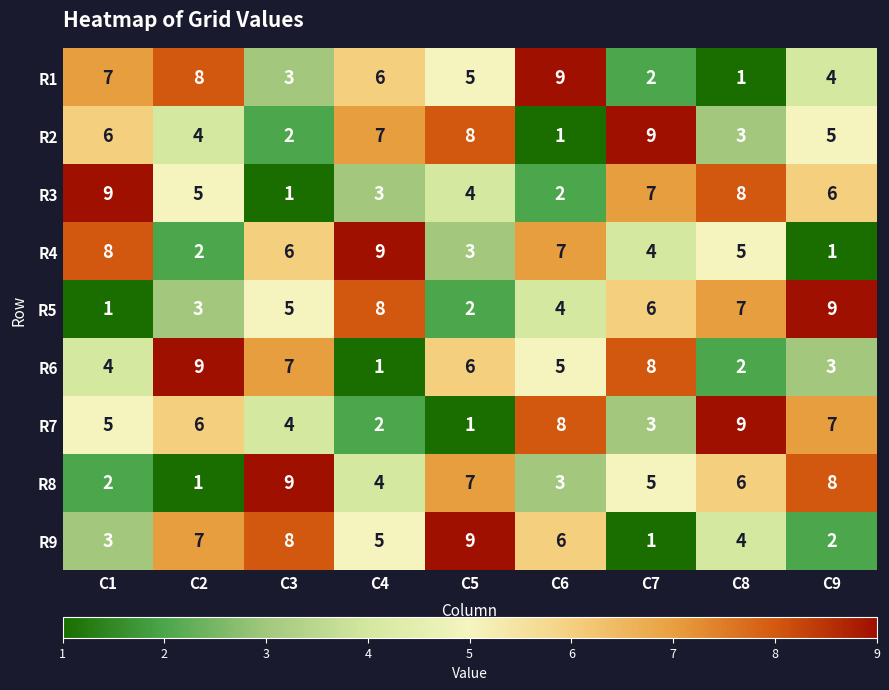

At how many categories does at least one series exceed 3?

9